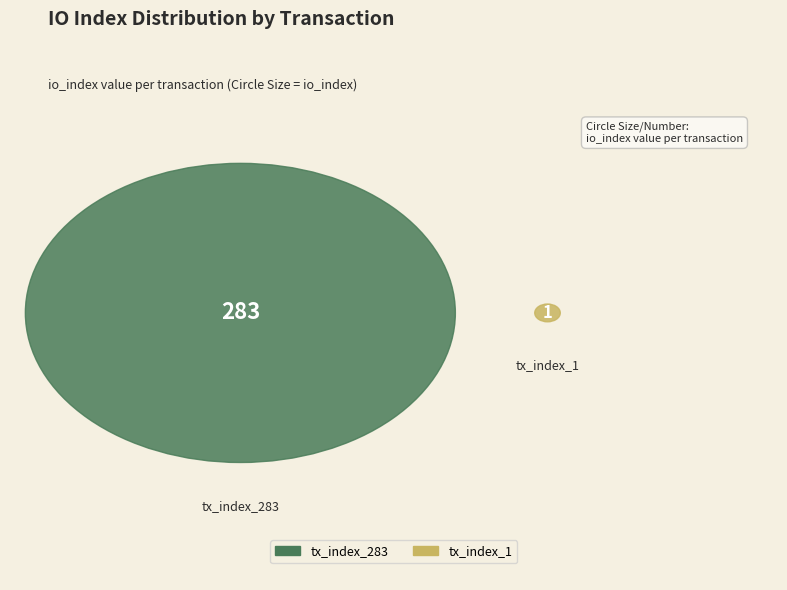

True or false: tx_index_283 accounts for 99% of the total.

False